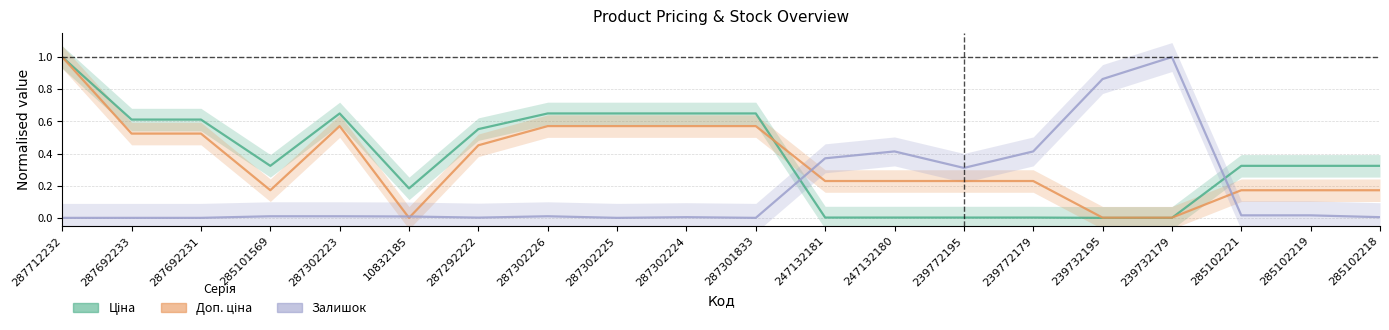

What is the label of the 8th point from the left?

287302226